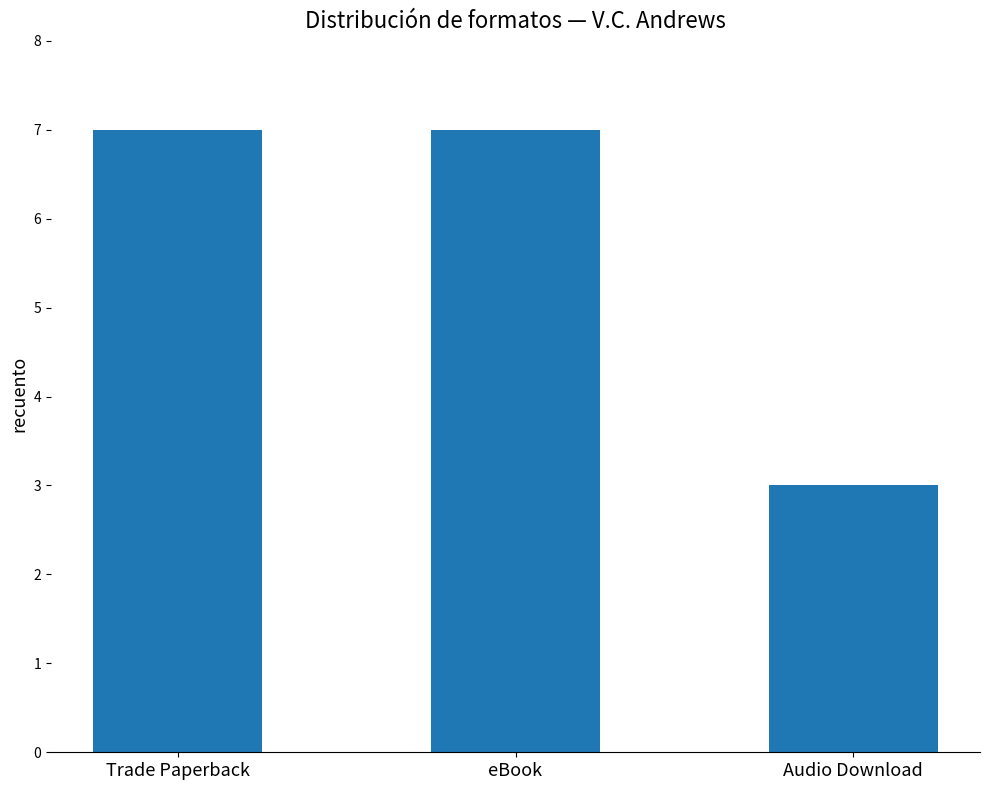

True or false: the data shows 5 at Audio Download.

False